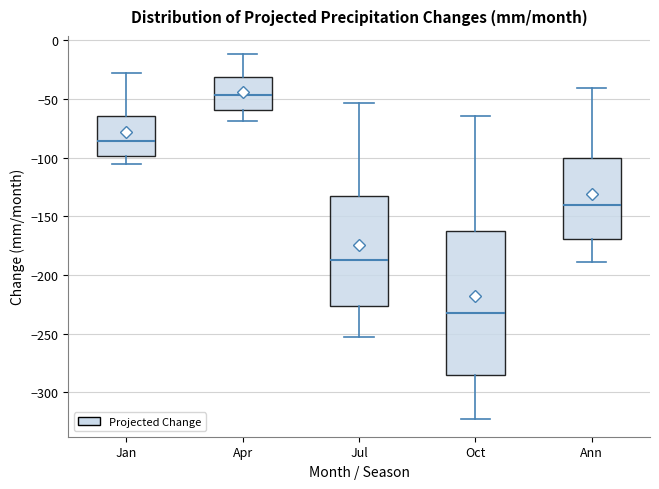

Comparing the boxes themselves (not the whiskers), which one is the tallest?

Oct